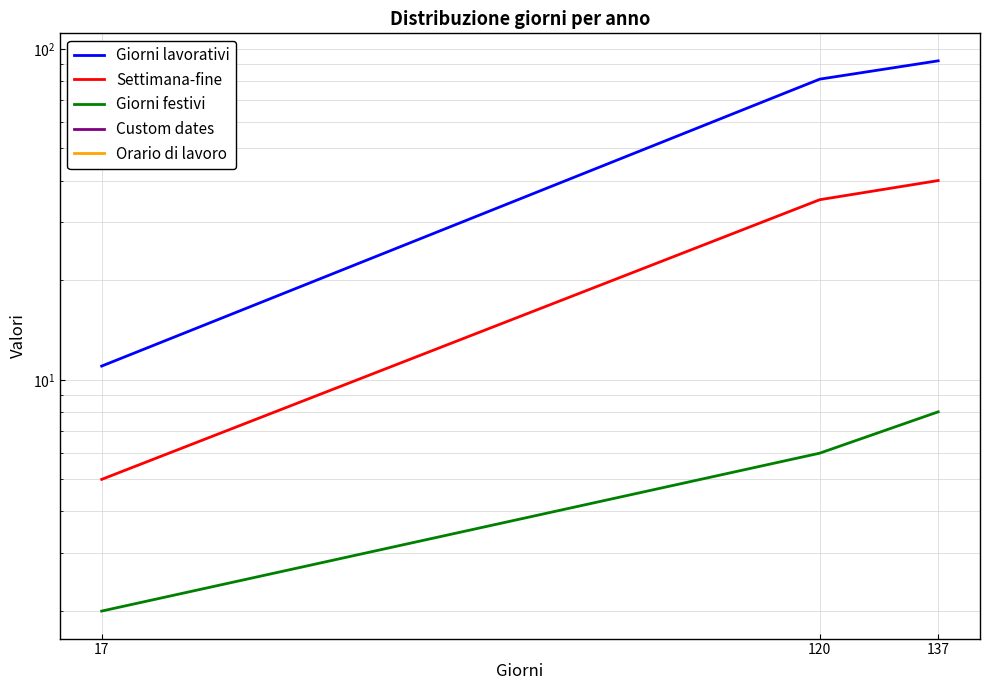

How many lines are shown in the chart?

5